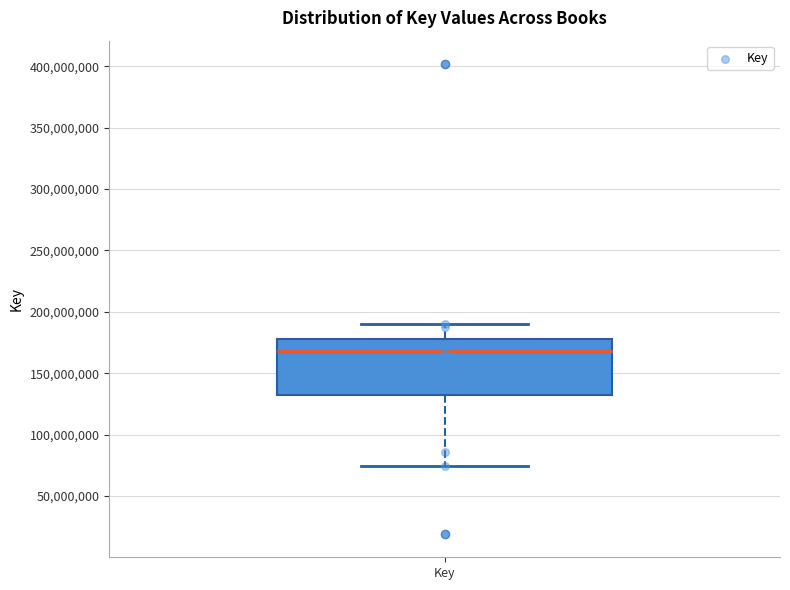

Where does the median line of the box for Key sit on the y-axis? The values are not printed on the chart, so give them approximately, as read against the axis.

170000000